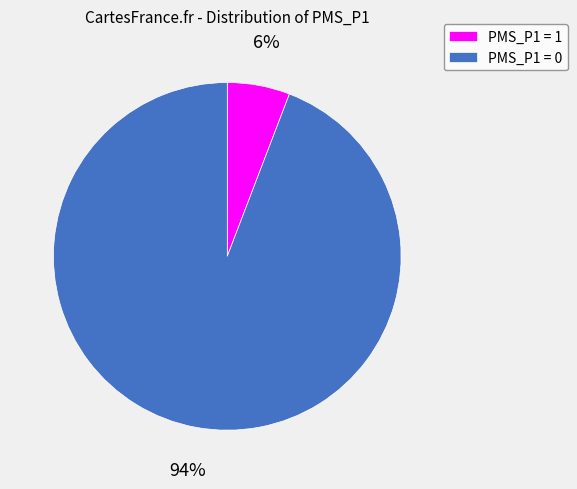

What percentage is the PMS_P1 = 0 slice, to the nearest percent?

94%